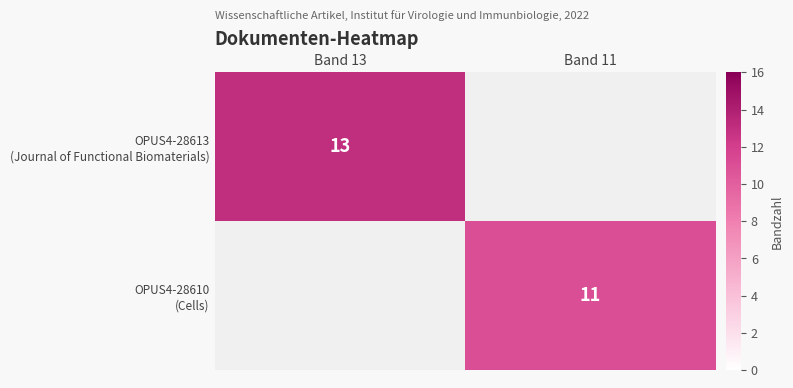

At which label does OPUS4-28613 (Journal of Functional Biomaterials) reach its peak?

Band 13